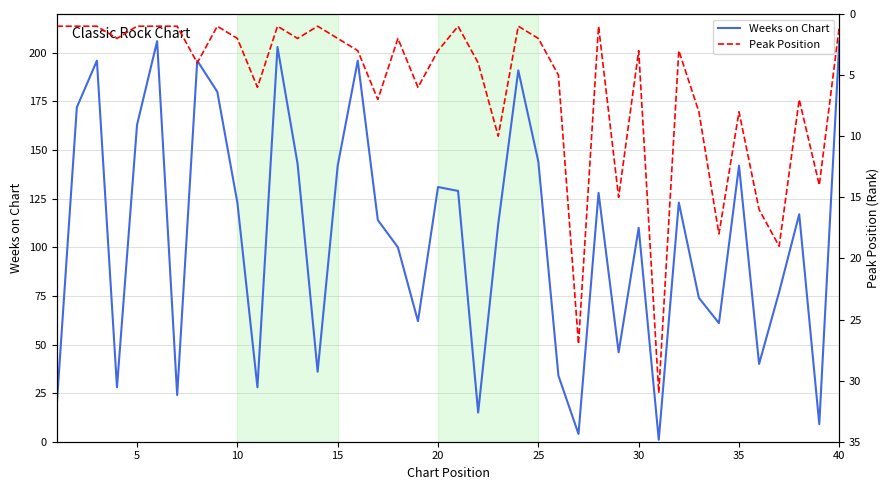

True or false: Peak Position has more than 0 interior local peaks.

True